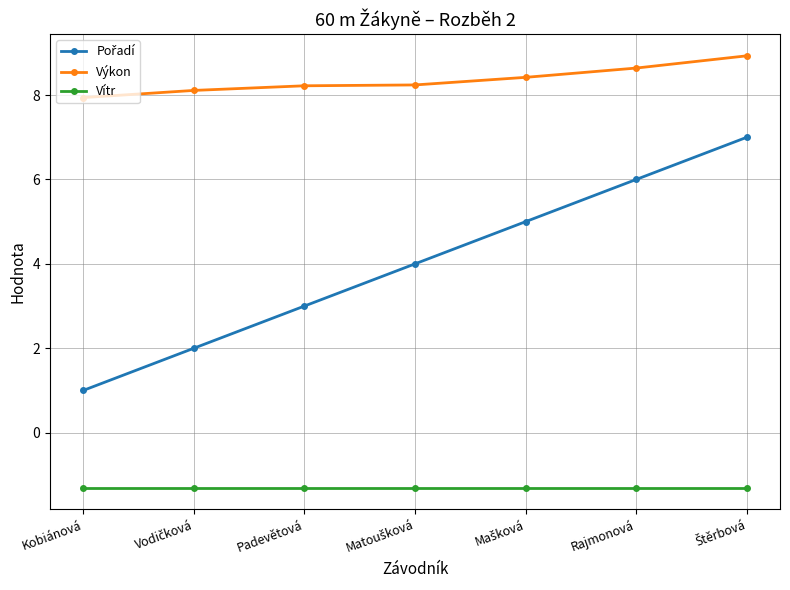

What is the highest value of the Výkon series?

8.9